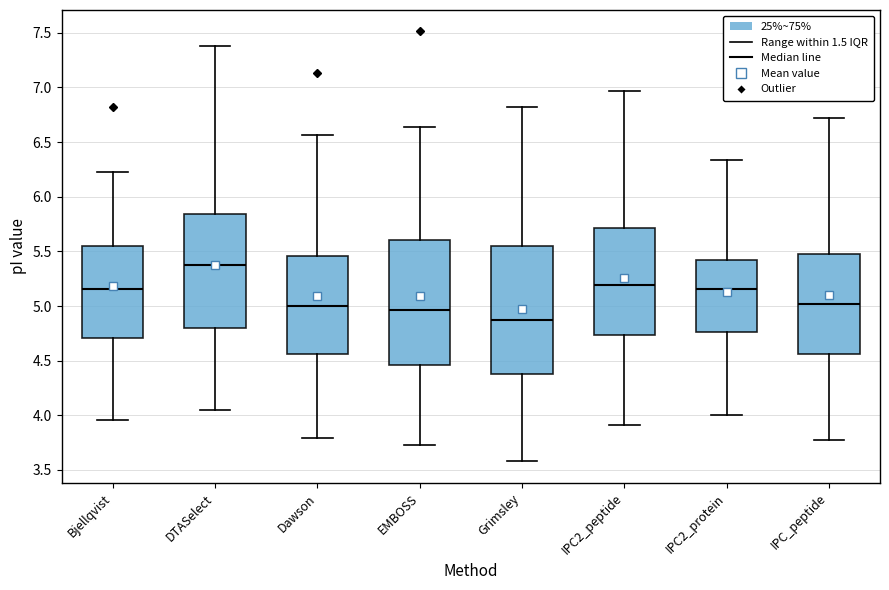

Where is the lower edge of the box for IPC_peptide on the y-axis? The values are not printed on the chart, so give them approximately, as read against the axis.

4.55